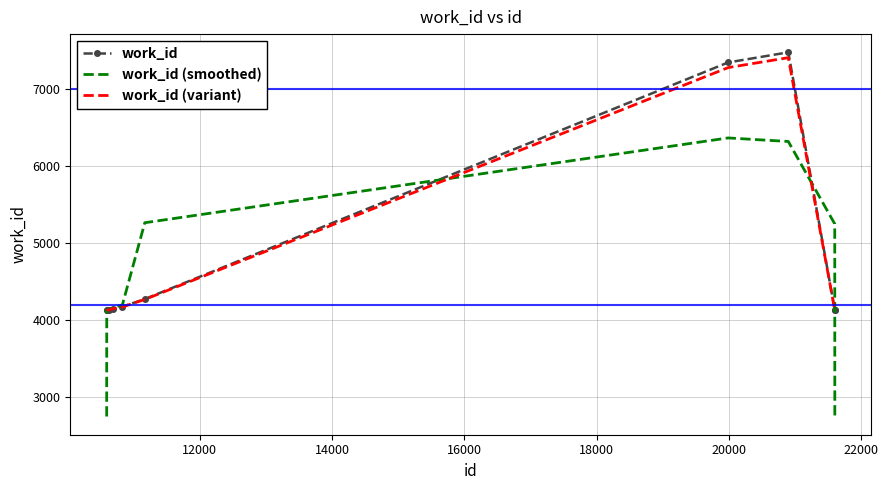

True or false: work_id (variant) has more than 0 points higher than both neighbors.

True